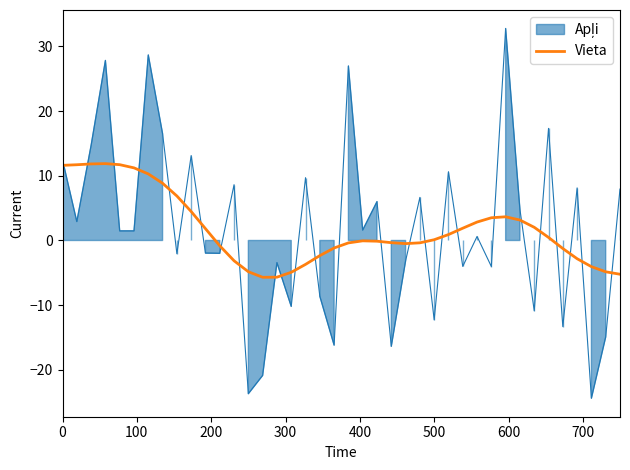

What is the maximum value for Vieta?

11.9